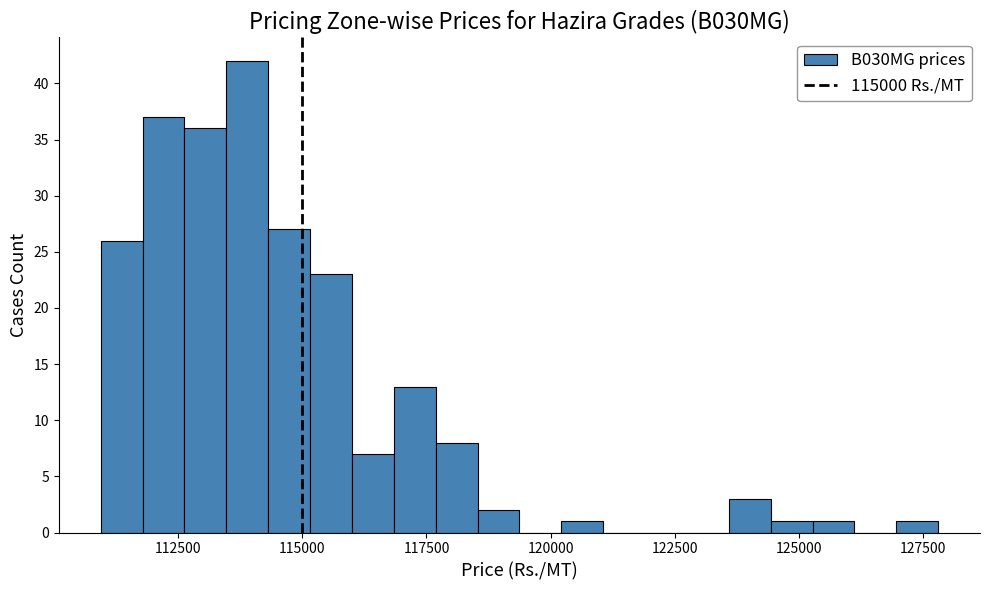

Around what value on the x-axis is the tallest bar? Give the approximate position of its centre, as read against the axis.

114000